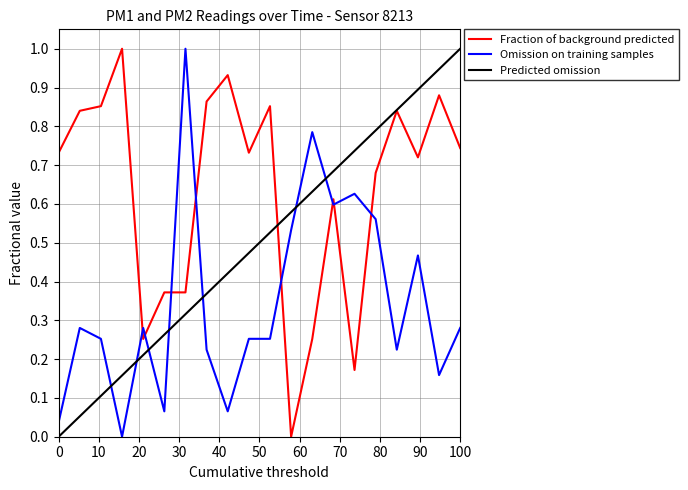

After their last crossing, which series has the higher values: Fraction of background predicted or Omission on training samples?

Fraction of background predicted